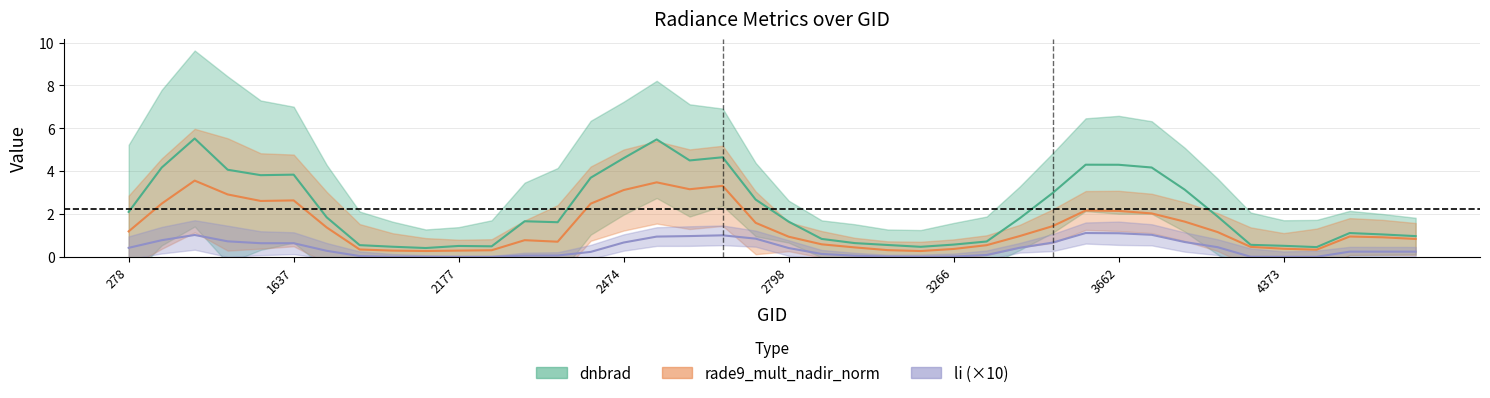

Does the chart display data point markers on the line(s)?

No